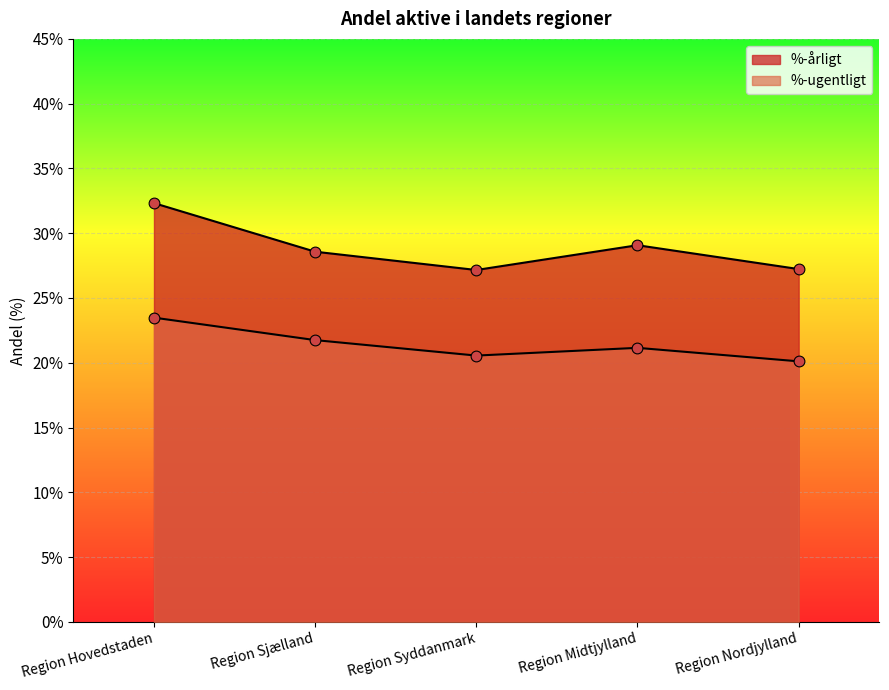

What are all the series names shown in the legend?

%-årligt, %-ugentligt